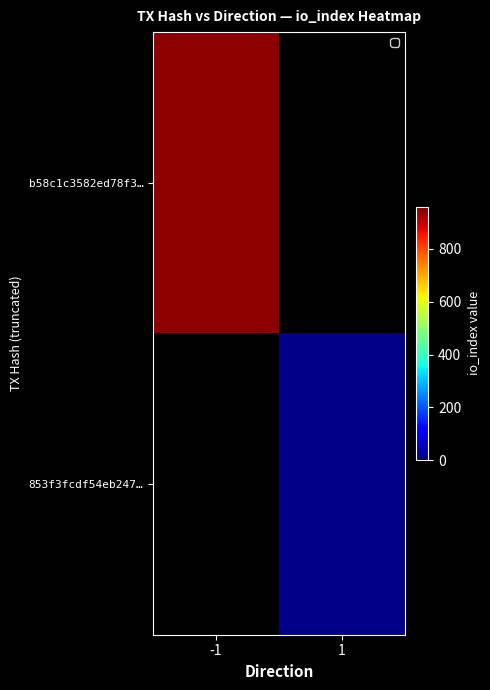

Is the value of 853f3fcdf54eb247… at 1 greater than the value of b58c1c3582ed78f3… at -1?

No